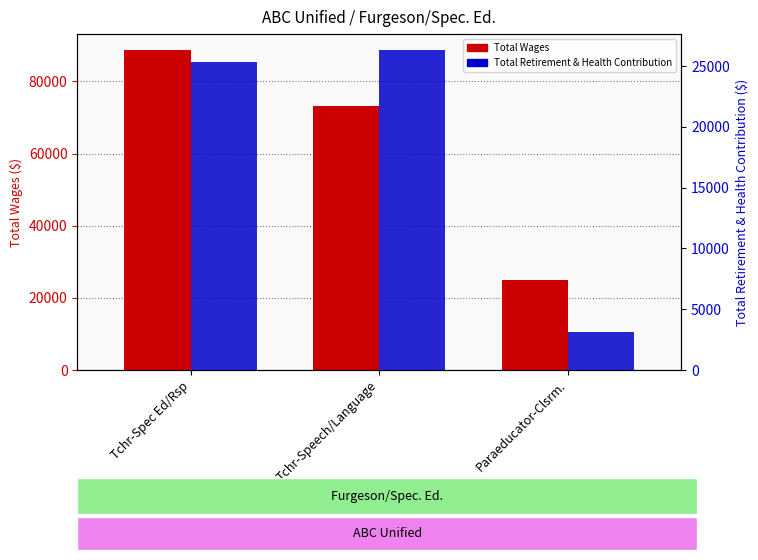

The Total Wages series shows 88698 at Tchr-Spec Ed/Rsp. True or false?

True